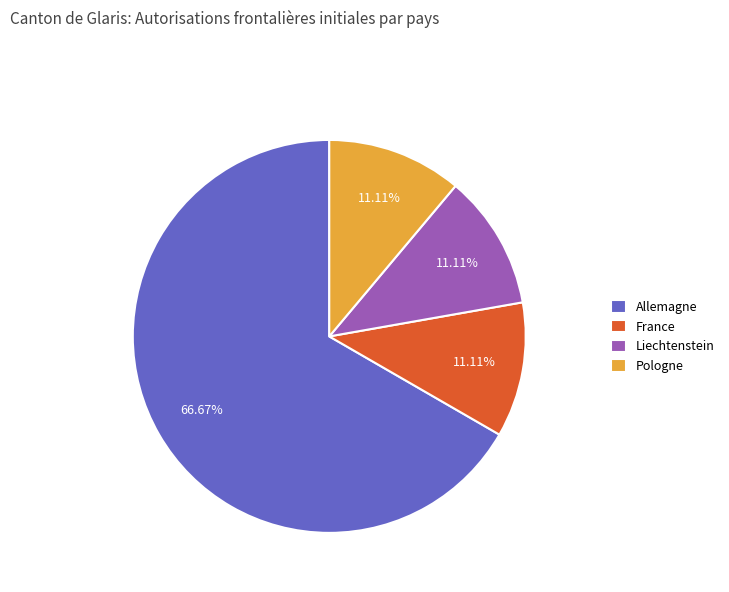

Is there a majority slice in this chart?

Yes